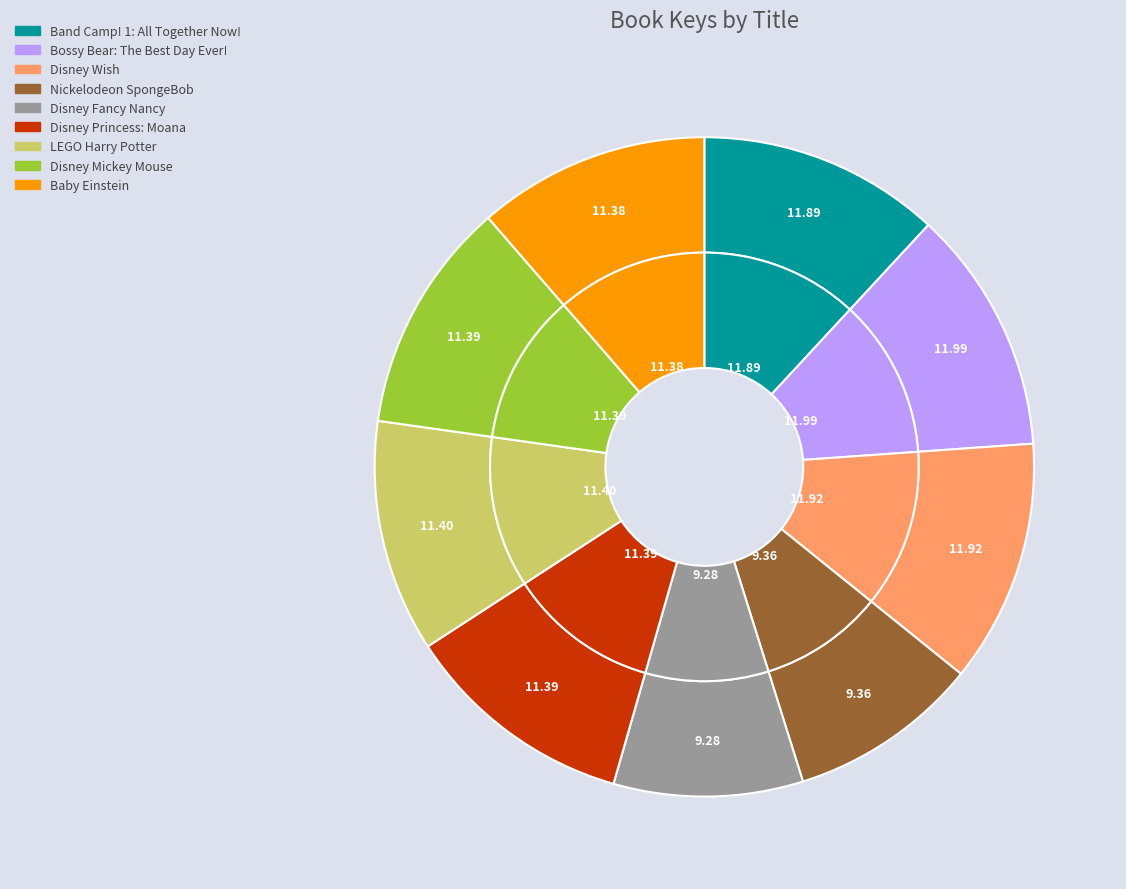

To the nearest percent, what is the difference between the largest and smallest slice percentages?

3%